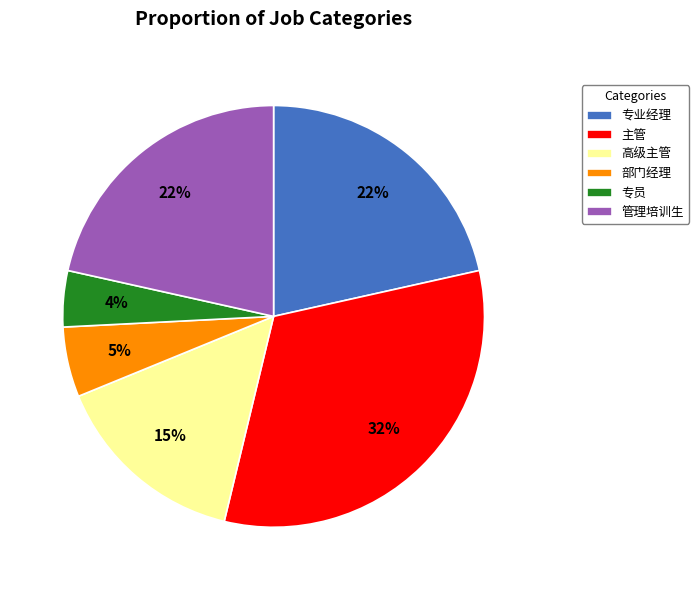

What is the ratio of the value at 高级主管 to the value at 专业经理?

0.7